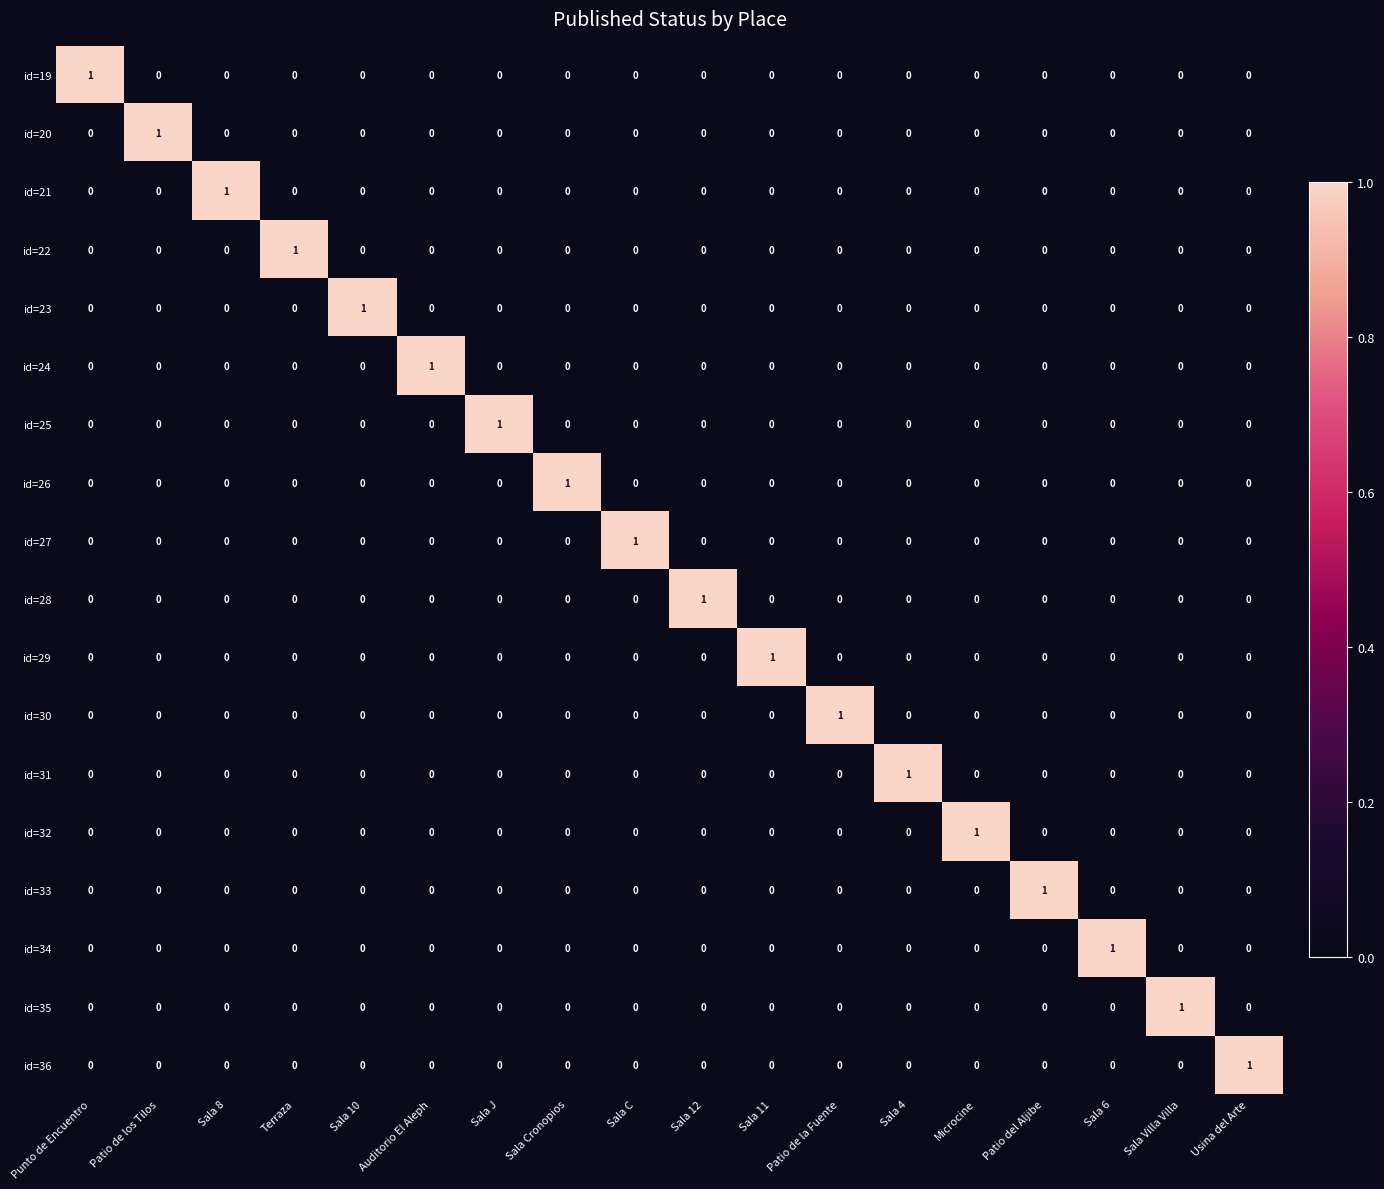

Is it true that id=30 equals 0 at Sala J?

True